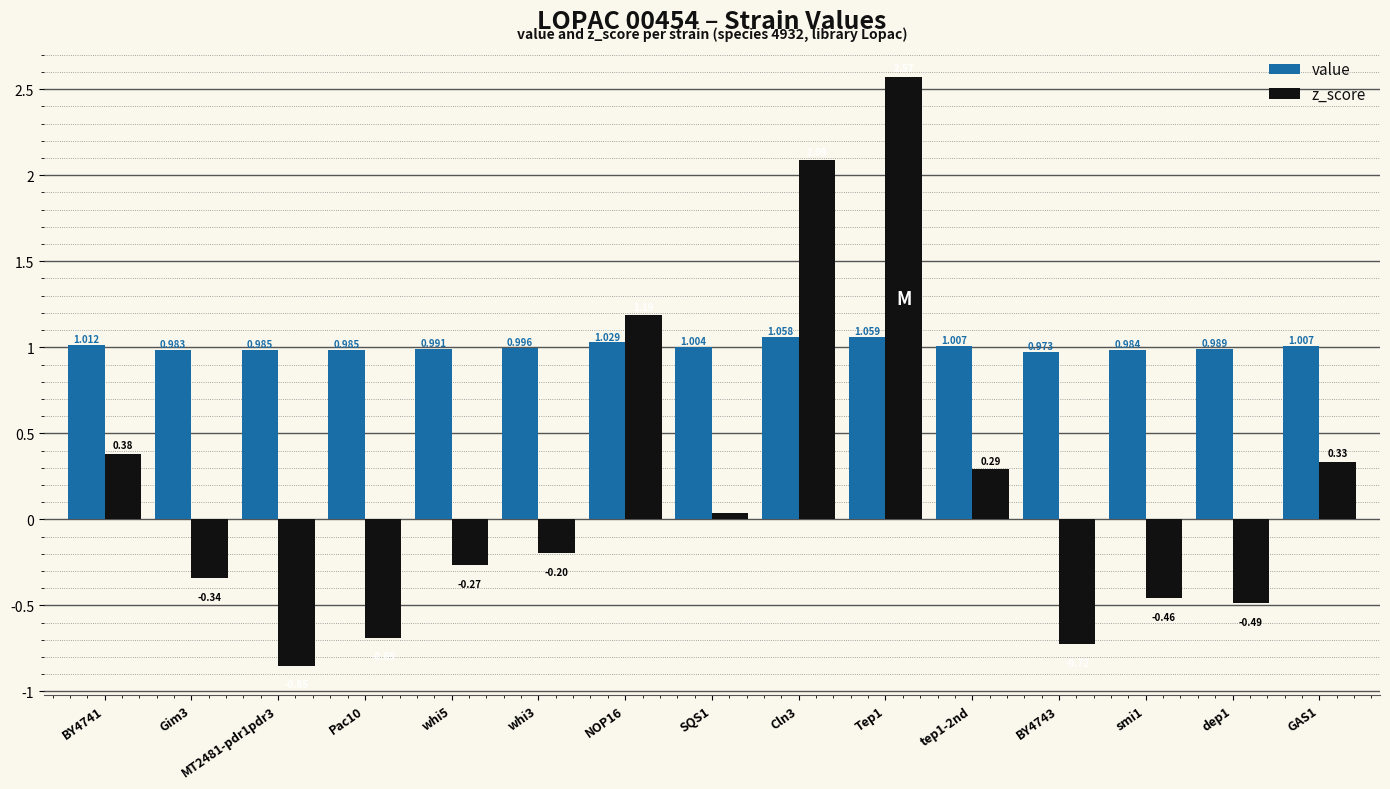

Rank the series by their average value, from lowest to highest.

z_score, value